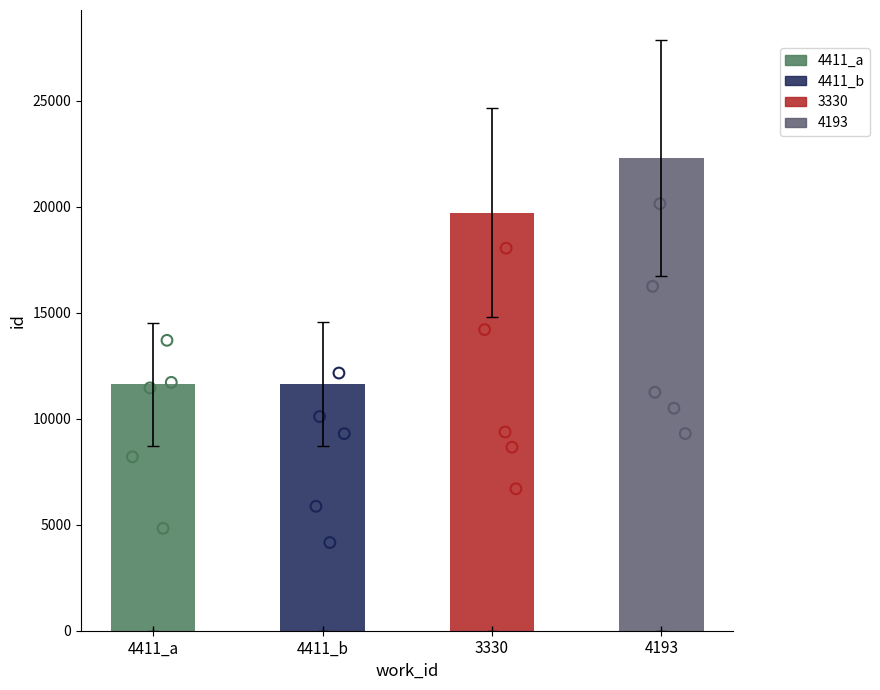

Between 3330 and 4411_a, which is larger?

3330